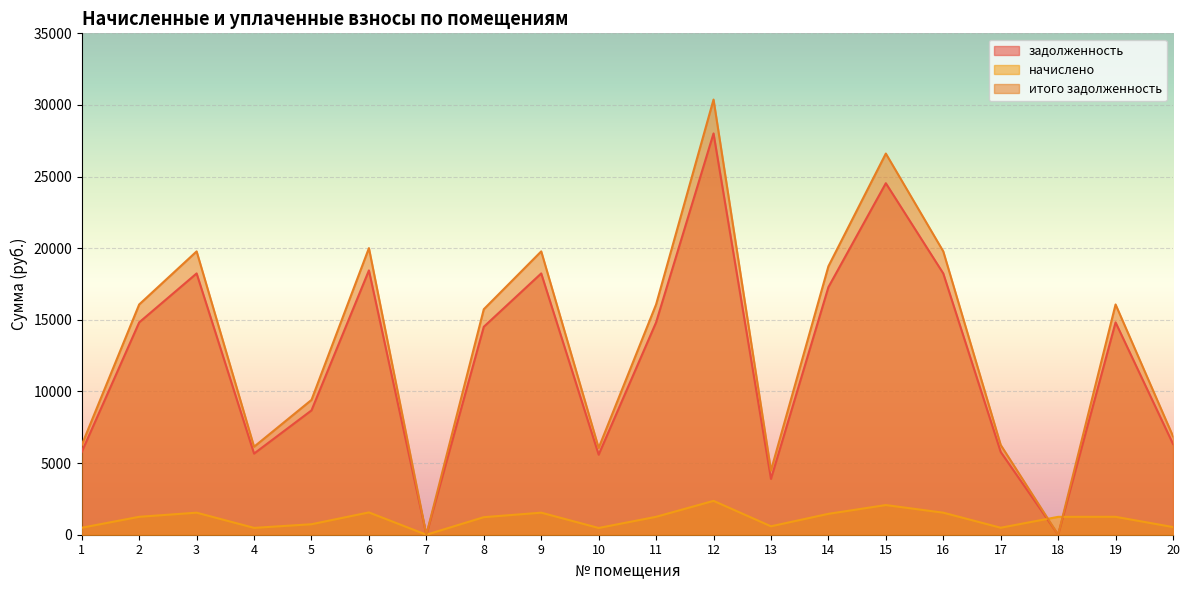

Which category has the lowest value across all series?

7